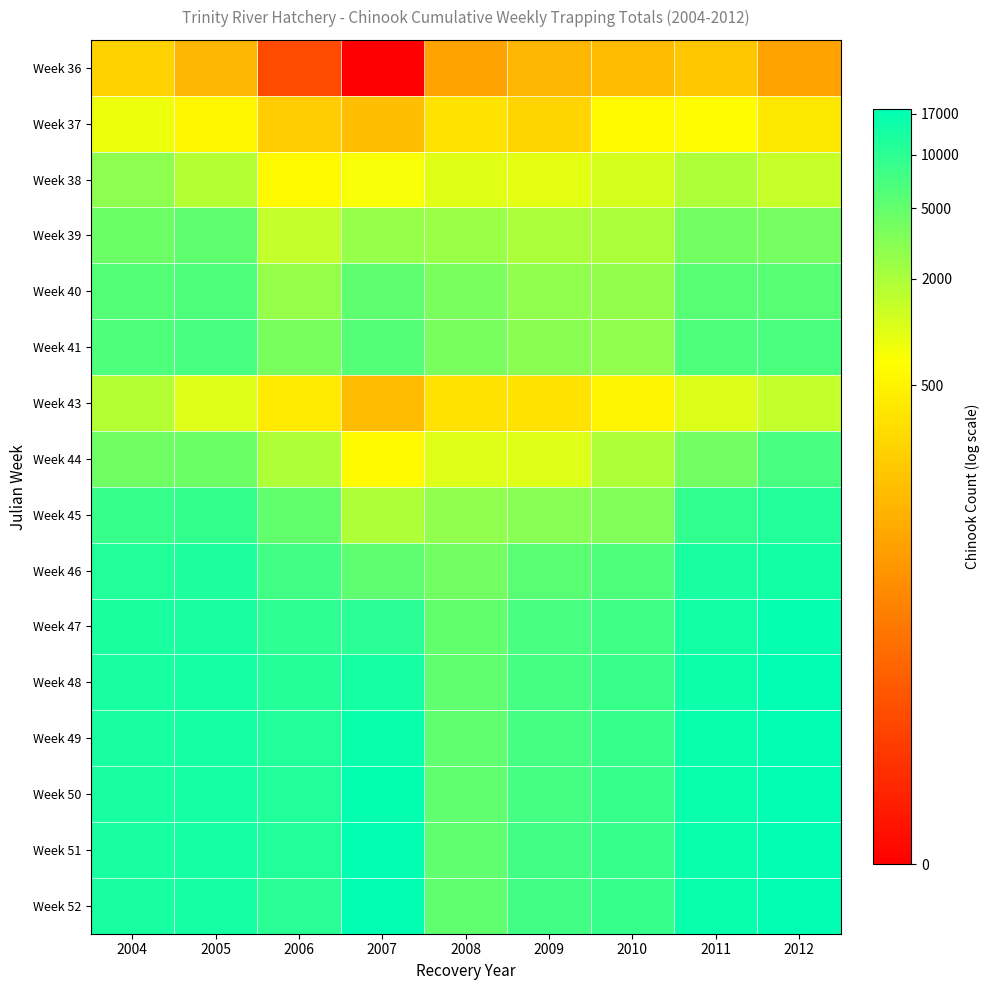

Reading left to right, transcribe all the data shown in this chart.

Week 36: 2004=5.4	2005=4.7	2006=1.9	2007=0.0	2008=4.2	2009=4.7	2010=4.8	2011=5.1	2012=4.2
Week 37: 2004=6.8	2005=6.4	2006=5.3	2007=4.9	2008=5.8	2009=5.5	2010=6.4	2011=6.5	2012=6.0
Week 38: 2004=8.0	2005=7.5	2006=6.4	2007=6.6	2008=6.9	2009=6.9	2010=7.1	2011=7.6	2012=7.3
Week 39: 2004=8.4	2005=8.6	2006=7.3	2007=7.9	2008=7.8	2009=7.6	2010=7.6	2011=8.3	2012=8.3
Week 40: 2004=8.7	2005=8.8	2006=7.9	2007=8.6	2008=8.2	2009=8.0	2010=7.9	2011=8.7	2012=8.7
Week 41: 2004=8.8	2005=8.9	2006=8.2	2007=8.7	2008=8.2	2009=8.0	2010=8.0	2011=8.8	2012=8.8
Week 43: 2004=7.5	2005=7.0	2006=6.0	2007=4.8	2008=5.8	2009=5.8	2010=6.3	2011=7.0	2012=7.3
Week 44: 2004=8.4	2005=8.4	2006=7.5	2007=6.4	2008=7.0	2009=6.9	2010=7.6	2011=8.3	2012=8.9
Week 45: 2004=9.1	2005=9.1	2006=8.5	2007=7.6	2008=7.9	2009=8.1	2010=8.2	2011=9.2	2012=9.4
Week 46: 2004=9.4	2005=9.4	2006=8.9	2007=8.6	2008=8.3	2009=8.6	2010=8.8	2011=9.5	2012=9.6
Week 47: 2004=9.4	2005=9.5	2006=9.2	2007=9.2	2008=8.5	2009=8.9	2010=9.0	2011=9.6	2012=9.7
Week 48: 2004=9.5	2005=9.5	2006=9.3	2007=9.5	2008=8.6	2009=8.9	2010=9.1	2011=9.6	2012=9.8
Week 49: 2004=9.5	2005=9.5	2006=9.3	2007=9.7	2008=8.6	2009=8.9	2010=9.1	2011=9.7	2012=9.8
Week 50: 2004=9.5	2005=9.5	2006=9.4	2007=9.8	2008=8.6	2009=8.9	2010=9.1	2011=9.7	2012=9.8
Week 51: 2004=9.5	2005=9.5	2006=9.4	2007=9.8	2008=8.6	2009=8.9	2010=9.1	2011=9.7	2012=9.8
Week 52: 2004=9.5	2005=9.5	2006=9.2	2007=9.8	2008=8.6	2009=8.9	2010=9.1	2011=9.7	2012=9.8